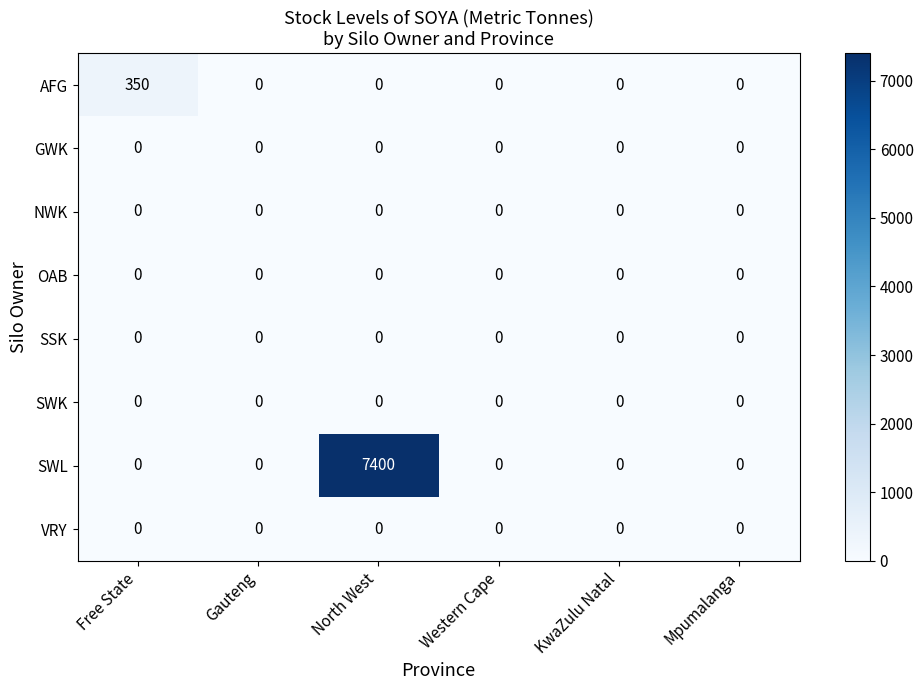

True or false: SWK has a value of 0 at Gauteng.

True